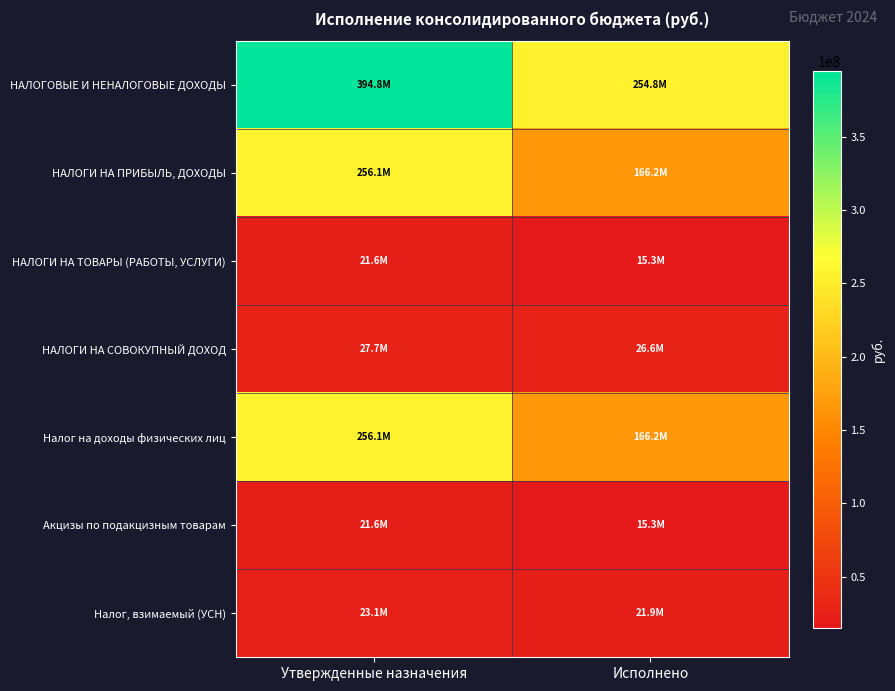

Reading right to left, what are all the values shown in this chart?

НАЛОГОВЫЕ И НЕНАЛОГОВЫЕ ДОХОДЫ: Исполнено=254780117.4	Утвержденные назначения=394771489.8
НАЛОГИ НА ПРИБЫЛЬ, ДОХОДЫ: Исполнено=166205158.8	Утвержденные назначения=256117000.0
НАЛОГИ НА ТОВАРЫ (РАБОТЫ, УСЛУГИ): Исполнено=15276048.1	Утвержденные назначения=21623000.0
НАЛОГИ НА СОВОКУПНЫЙ ДОХОД: Исполнено=26649744.9	Утвержденные назначения=27705000.0
Налог на доходы физических лиц: Исполнено=166205158.8	Утвержденные назначения=256117000.0
Акцизы по подакцизным товарам: Исполнено=15276048.1	Утвержденные назначения=21623000.0
Налог, взимаемый (УСН): Исполнено=21850850.8	Утвержденные назначения=23110000.0